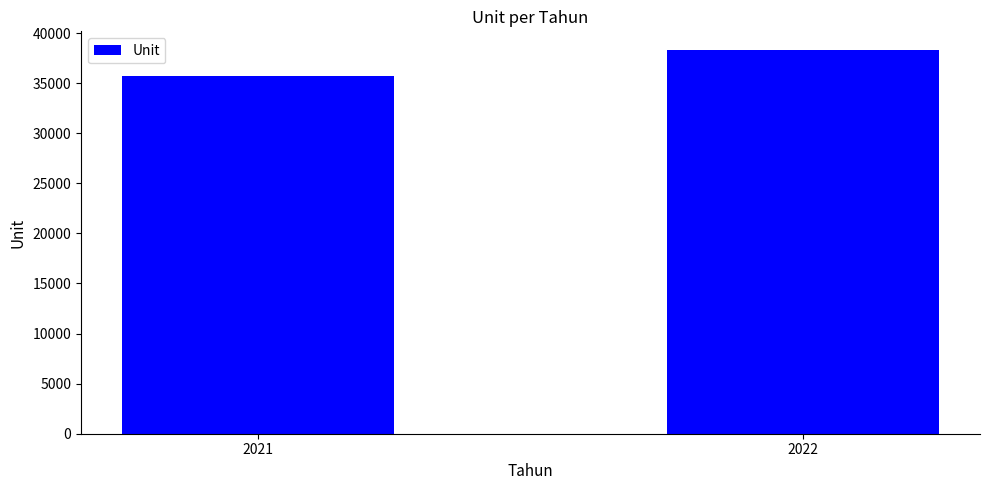

Between 2021 and 2022, which is larger?

2022